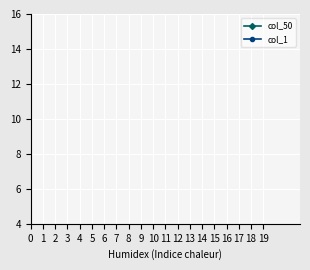

Does the chart display data point markers on the line(s)?

Yes